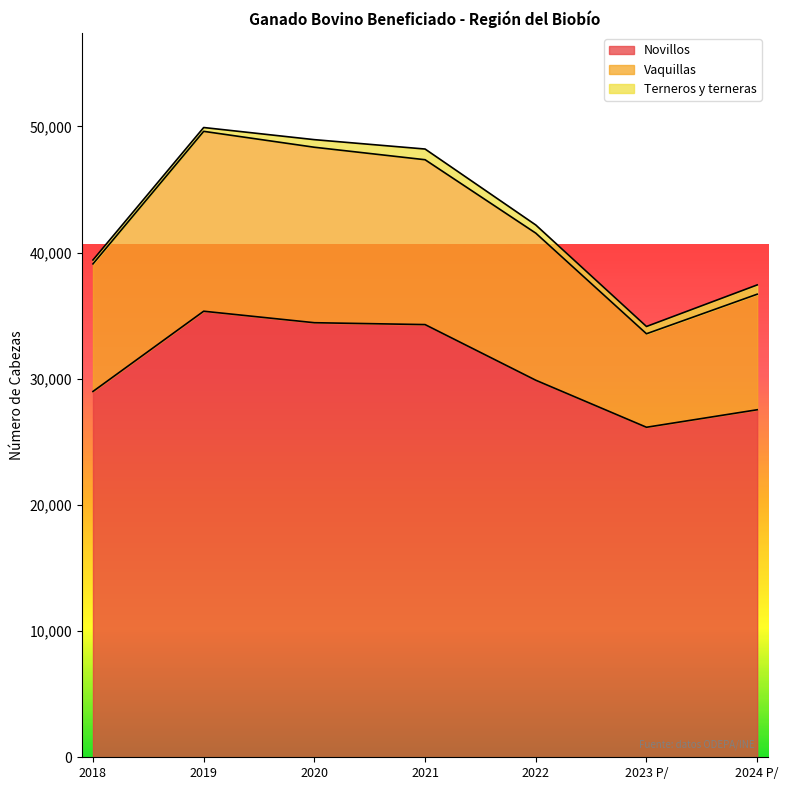

Is it true that Novillos equals 35114 at 2023 P/?

False